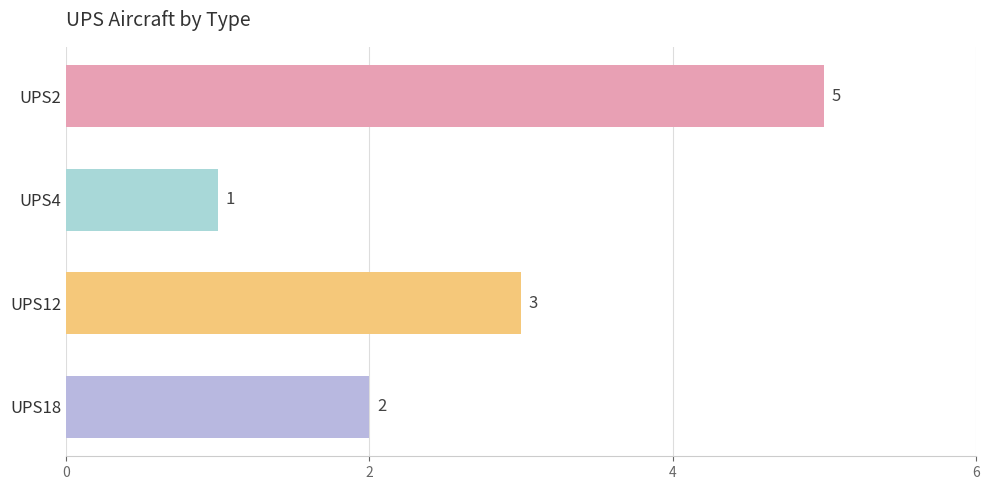

List the labels in order of value, smallest first.

UPS4, UPS18, UPS12, UPS2